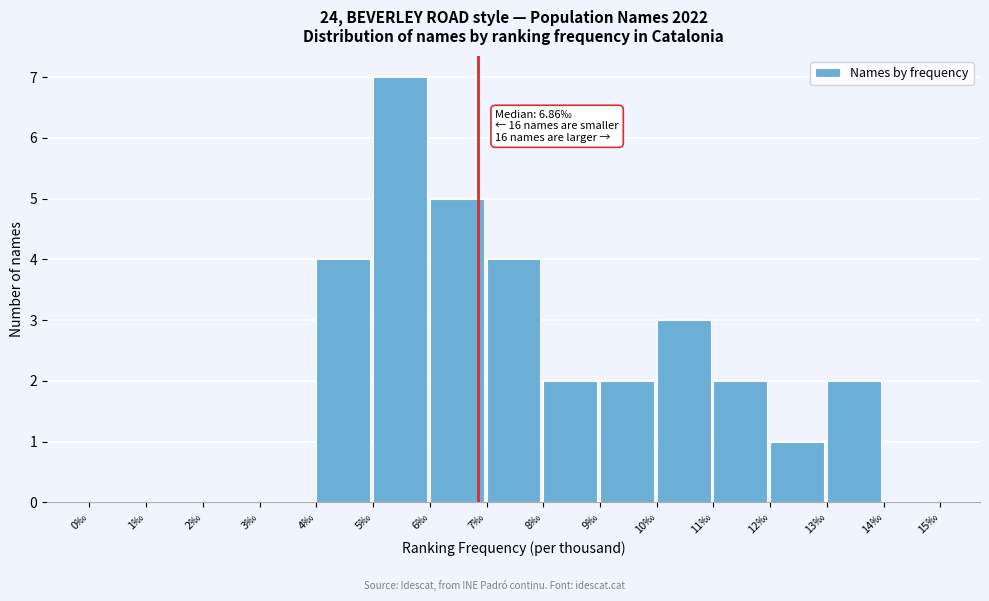

Over which range of the x-axis is the bar tallest?

5 to 6